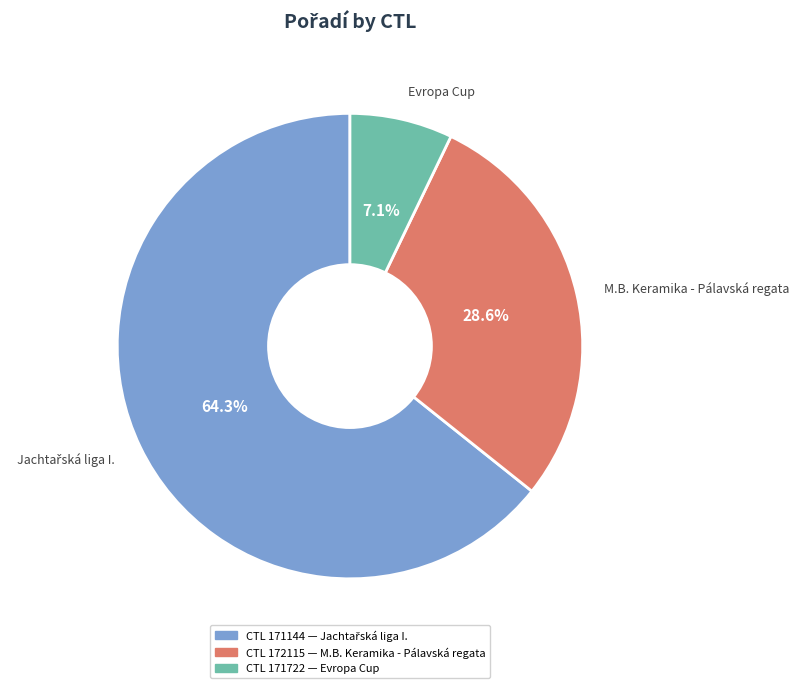

Combined, what portion of the pie is M.B. Keramika - Pálavská regata and Evropa Cup?

35.7%